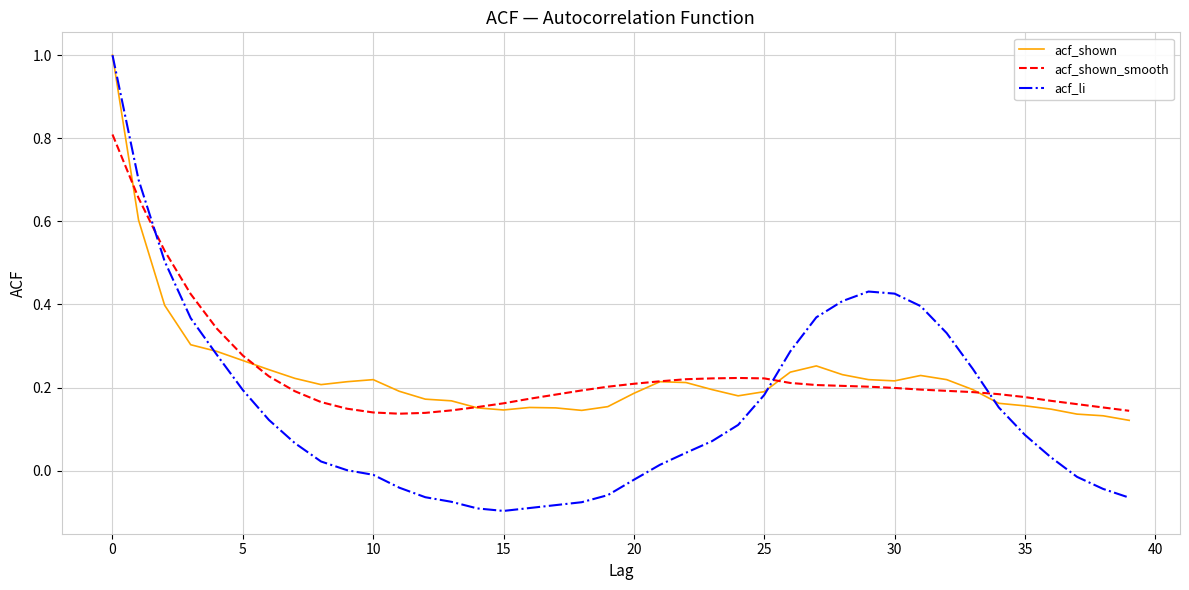

What is the highest value of the acf_shown_smooth series?

0.8